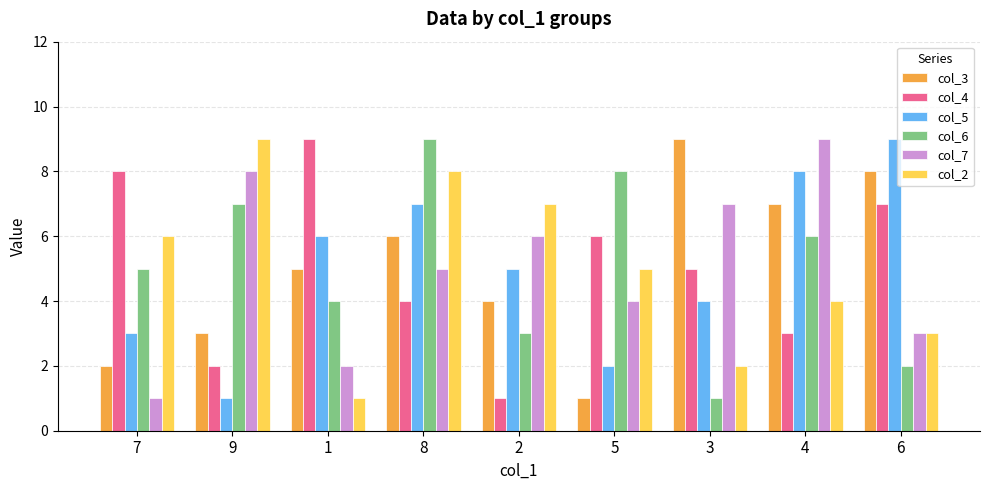

Reading left to right, what are all the values shown in this chart?

col_3: 7=2	9=3	1=5	8=6	2=4	5=1	3=9	4=7	6=8
col_4: 7=8	9=2	1=9	8=4	2=1	5=6	3=5	4=3	6=7
col_5: 7=3	9=1	1=6	8=7	2=5	5=2	3=4	4=8	6=9
col_6: 7=5	9=7	1=4	8=9	2=3	5=8	3=1	4=6	6=2
col_7: 7=1	9=8	1=2	8=5	2=6	5=4	3=7	4=9	6=3
col_2: 7=6	9=9	1=1	8=8	2=7	5=5	3=2	4=4	6=3